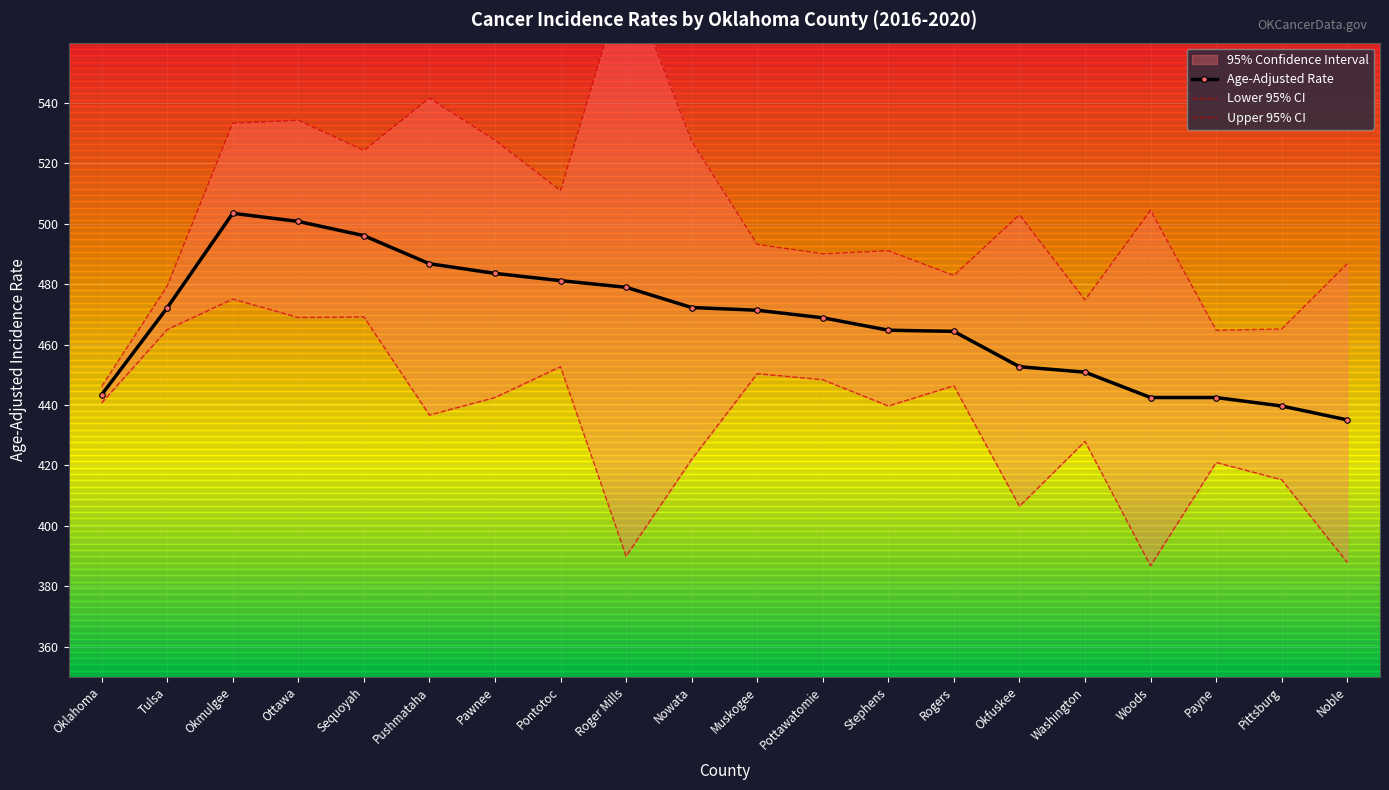

What is the difference between the Upper 95% CI values at Stephens and Noble?

4.3